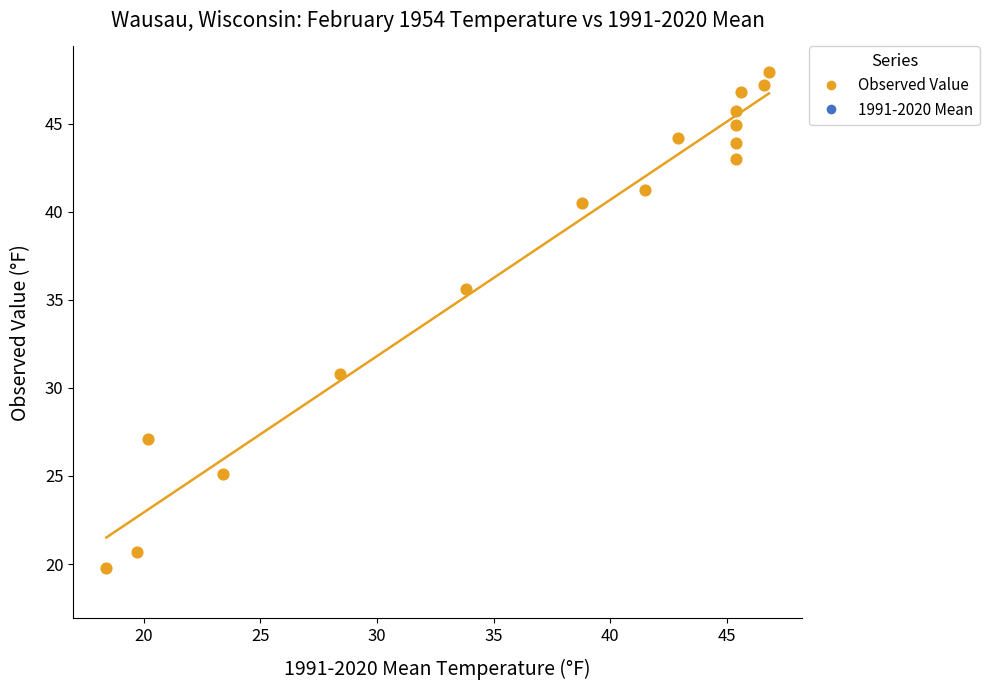

Across all series, what Y value is closest to 33?

33.8